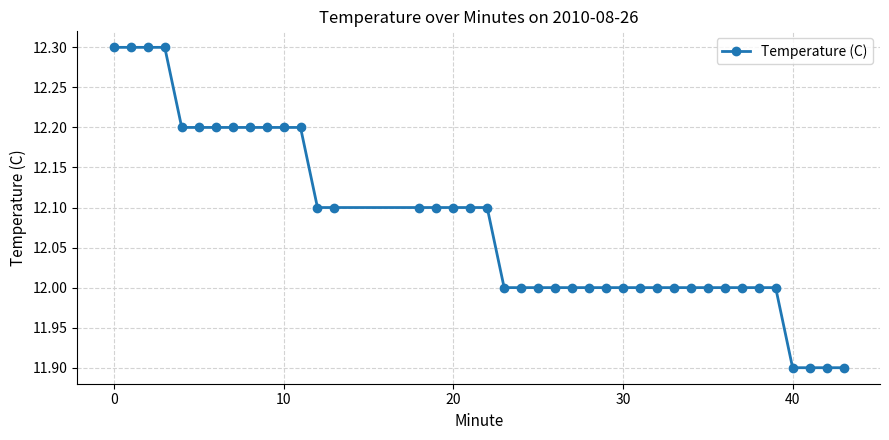

What is the difference between the maximum and second lowest values?

0.4